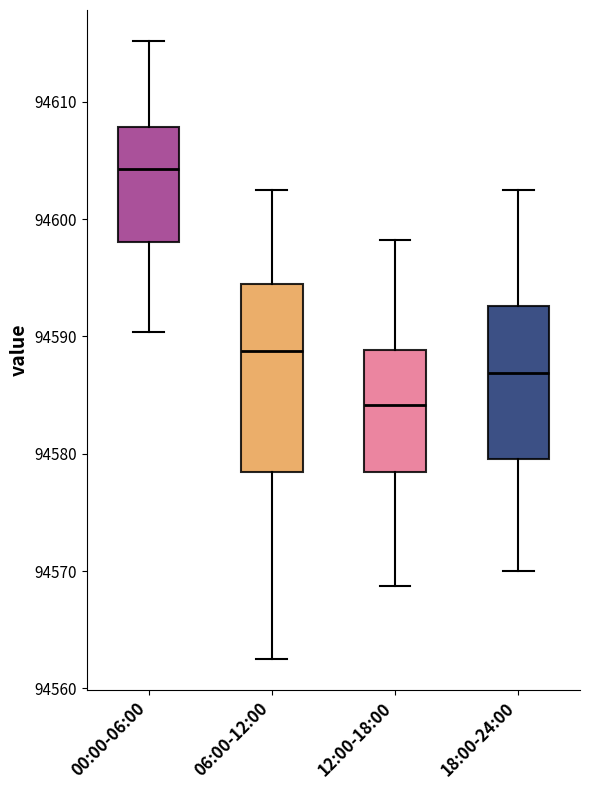

Reading left to right, read every box against the y-axis: the position of its median line, the range the box covers, and the ends of its whiskers. The values are not printed on the chart, so give them approximately, as read against the axis.

00:00-06:00: median 94604, box 94598 to 94608, whiskers 94590 to 94615
06:00-12:00: median 94589, box 94578 to 94594, whiskers 94563 to 94603
12:00-18:00: median 94584, box 94578 to 94589, whiskers 94569 to 94598
18:00-24:00: median 94587, box 94580 to 94593, whiskers 94570 to 94603